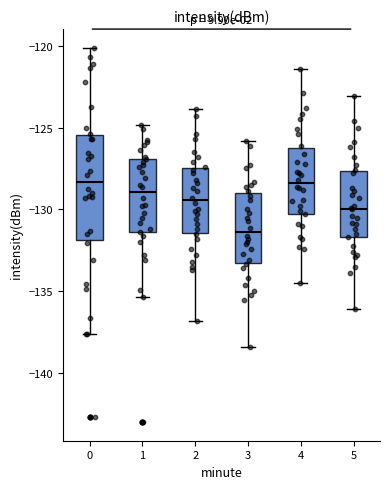

Reading left to right, transcribe this box plot: for each box, give where its median line is, the range the box spans, and where its two whiskers end, as read against the y-axis. The values are not printed on the chart, so give them approximately, as read against the axis.

0: median -128.5, box -132.0 to -125.5, whiskers -137.5 to -120.0
1: median -129.0, box -131.5 to -127.0, whiskers -135.5 to -125.0
2: median -129.5, box -131.5 to -127.5, whiskers -137.0 to -124.0
3: median -131.5, box -133.0 to -129.0, whiskers -138.5 to -126.0
4: median -128.5, box -130.0 to -126.0, whiskers -134.5 to -121.5
5: median -130.0, box -131.5 to -127.5, whiskers -136.0 to -123.0